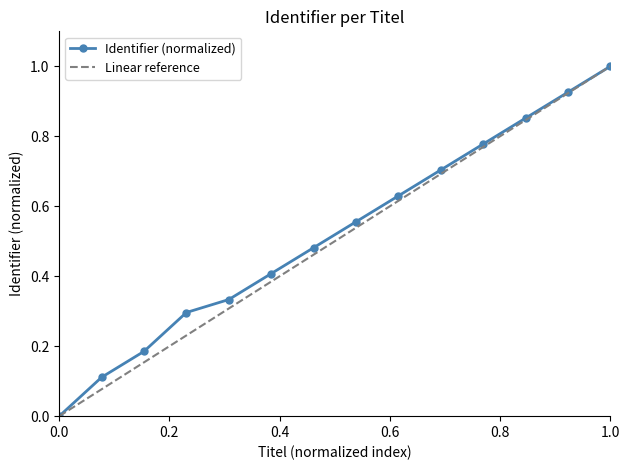

True or false: there are more than 1 points higher than both neighbors.

False